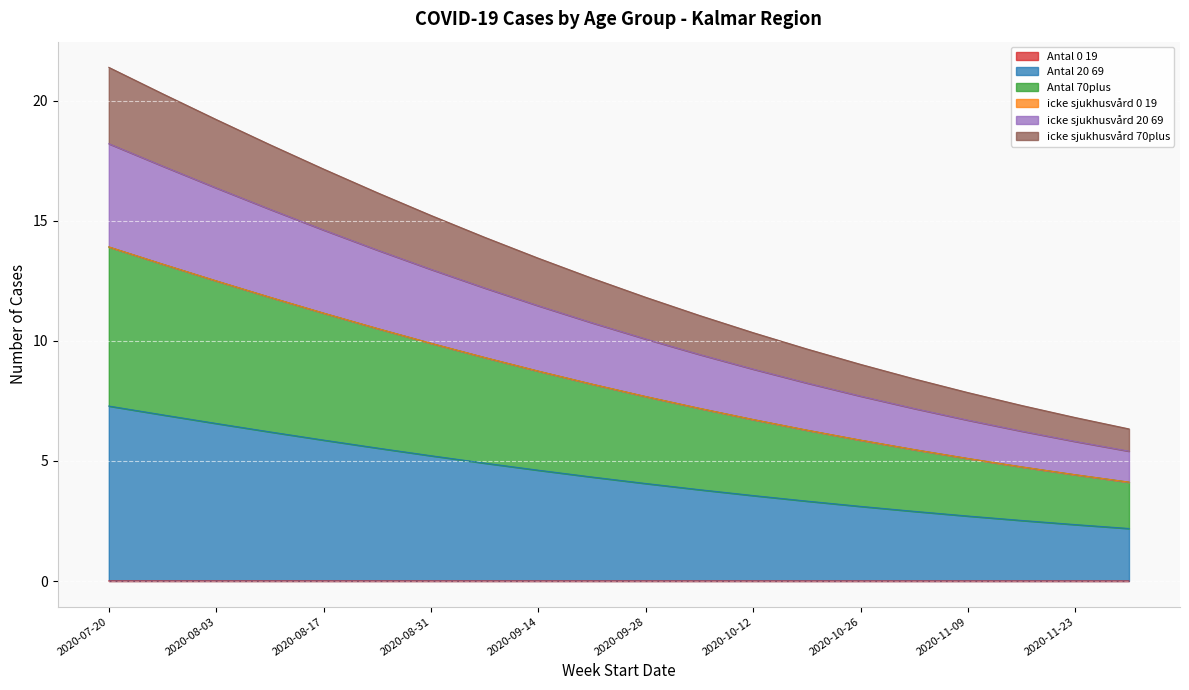

The icke_sjukhusvard_20_69 series shows 2.8 at 2020-10-05. True or false?

False